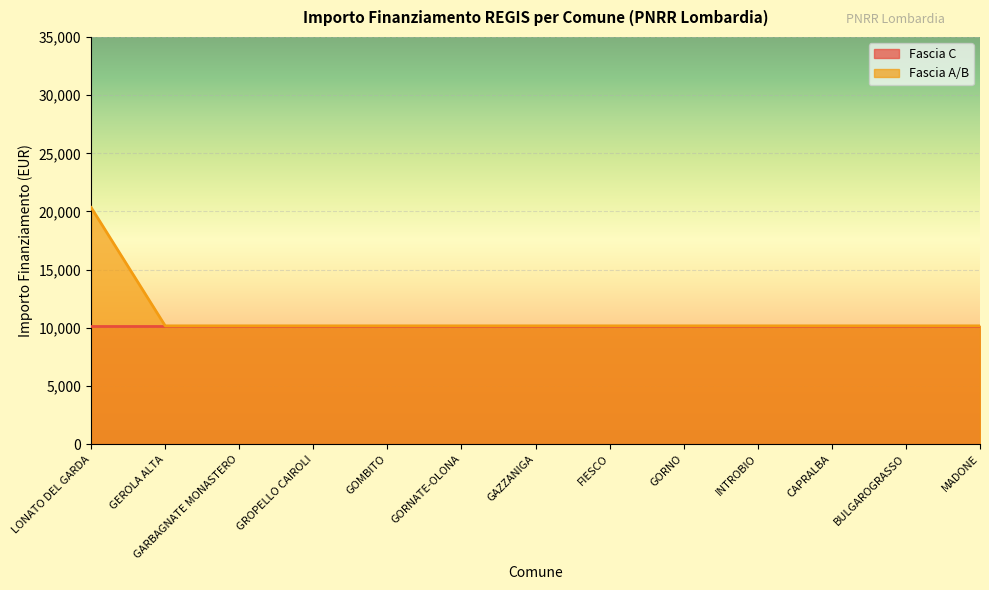

What is the ratio of the value at GORNATE-OLONA to the value at GOMBITO?

1.0